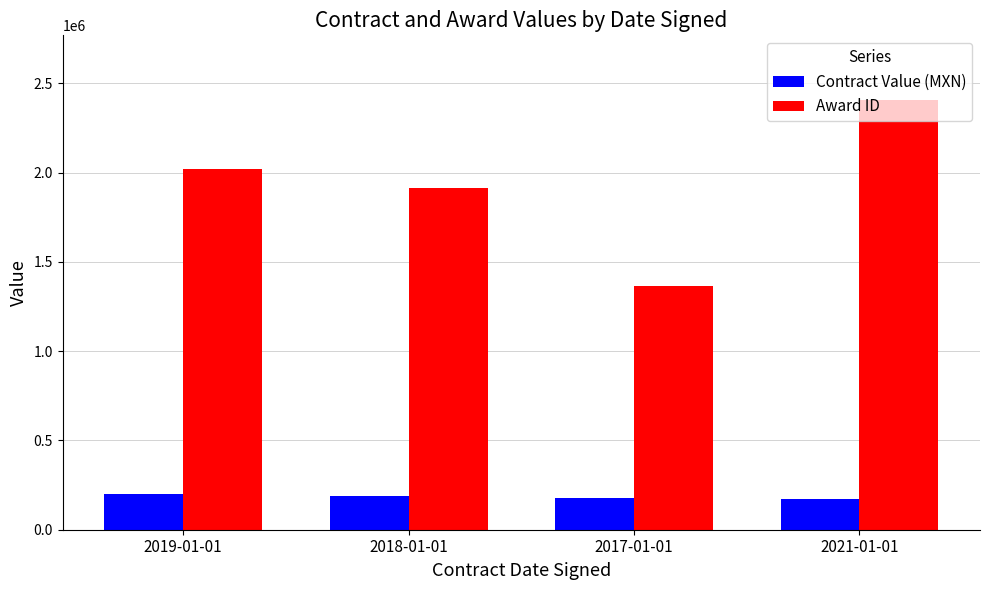

Which label corresponds to the largest value in the chart?

2021-01-01